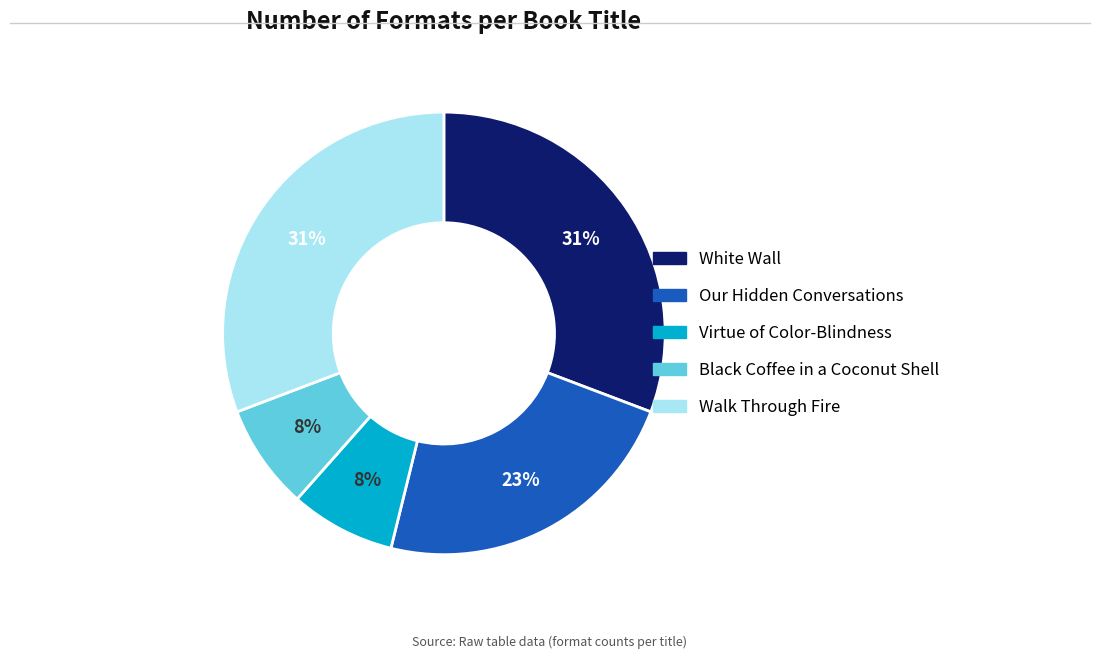

To the nearest percent, what percentage of the pie is Walk Through Fire?

31%